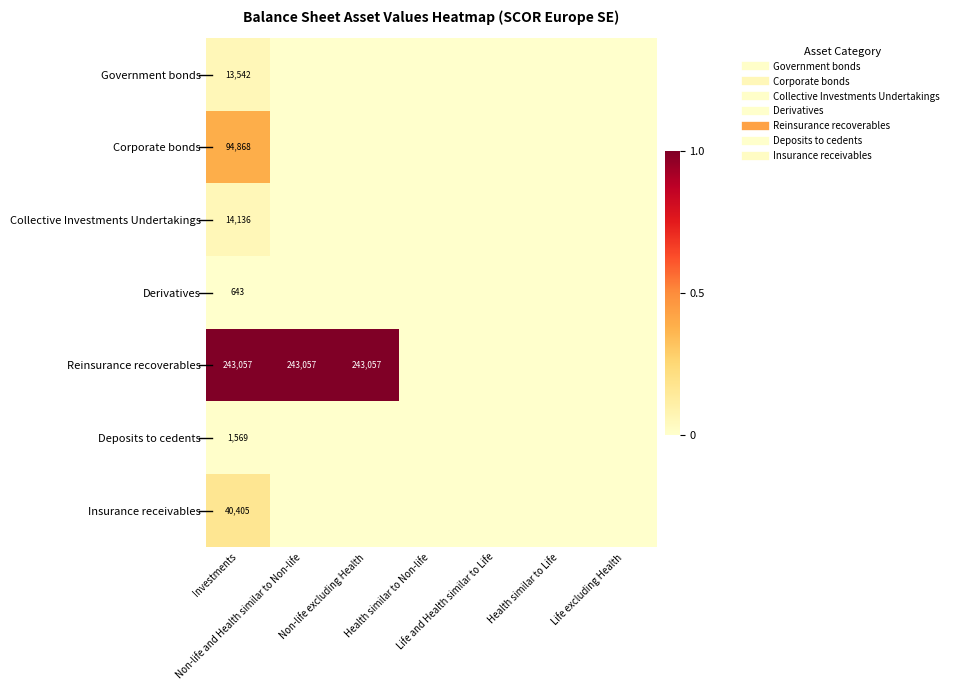

How many values in the Derivatives series exceed 0?

1